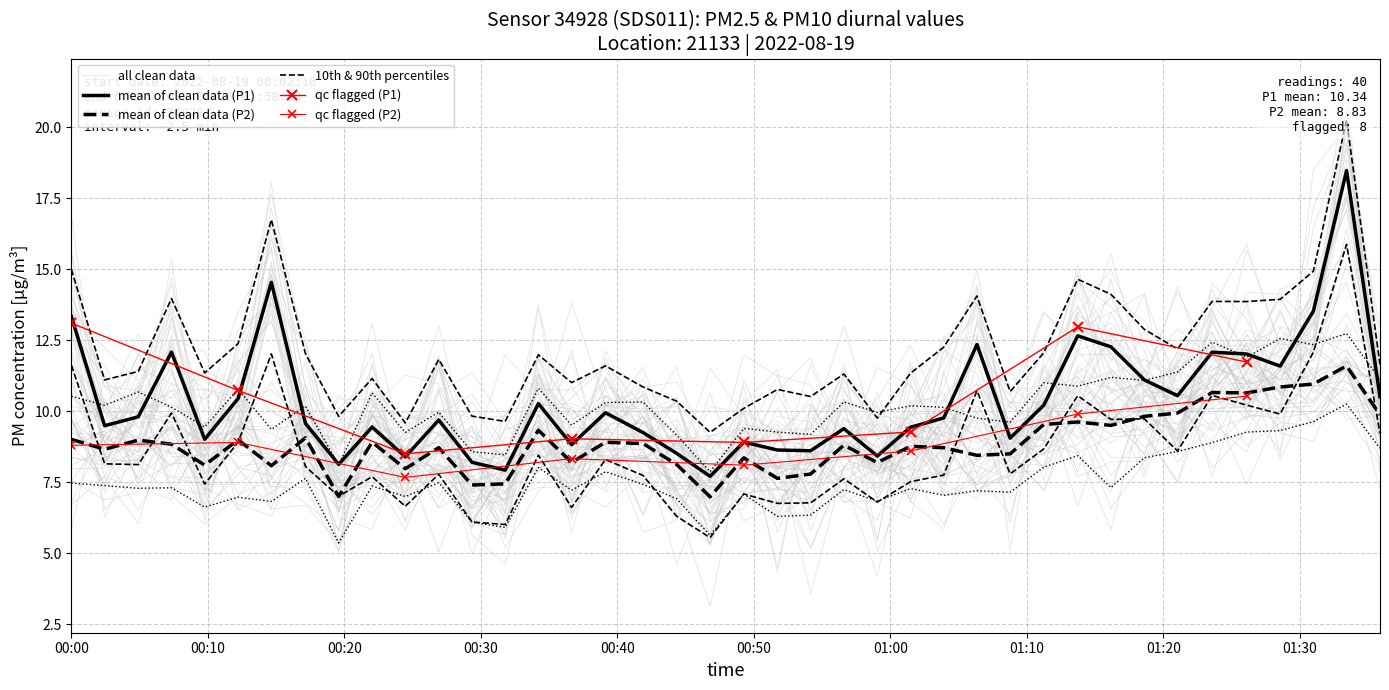

Is the value of P2 at 28 greater than the value of P1 at 31?

No